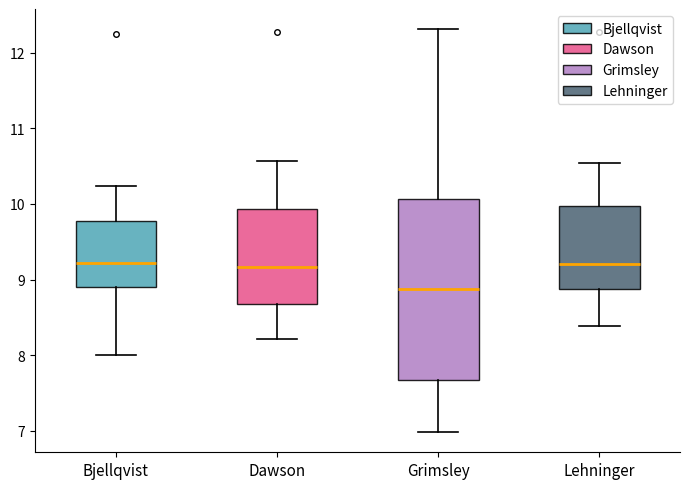

Reading left to right, transcribe this box plot: for each box, give where its median line is, the range the box spans, and where its two whiskers end, as read against the y-axis. The values are not printed on the chart, so give them approximately, as read against the axis.

Bjellqvist: median 9.2, box 8.9 to 9.8, whiskers 8.0 to 10.2
Dawson: median 9.2, box 8.7 to 9.9, whiskers 8.2 to 10.6
Grimsley: median 8.9, box 7.7 to 10.1, whiskers 7.0 to 12.3
Lehninger: median 9.2, box 8.9 to 10.0, whiskers 8.4 to 10.5